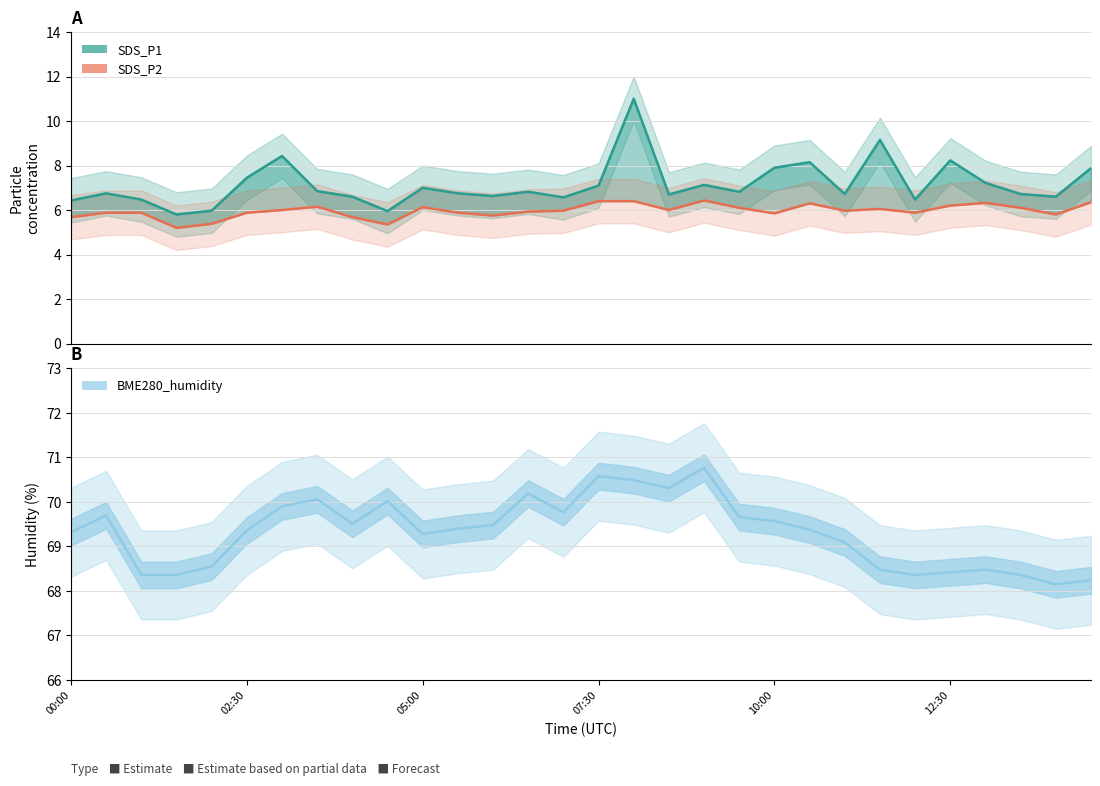

How many values in the BME280_humidity series are below 69?

10